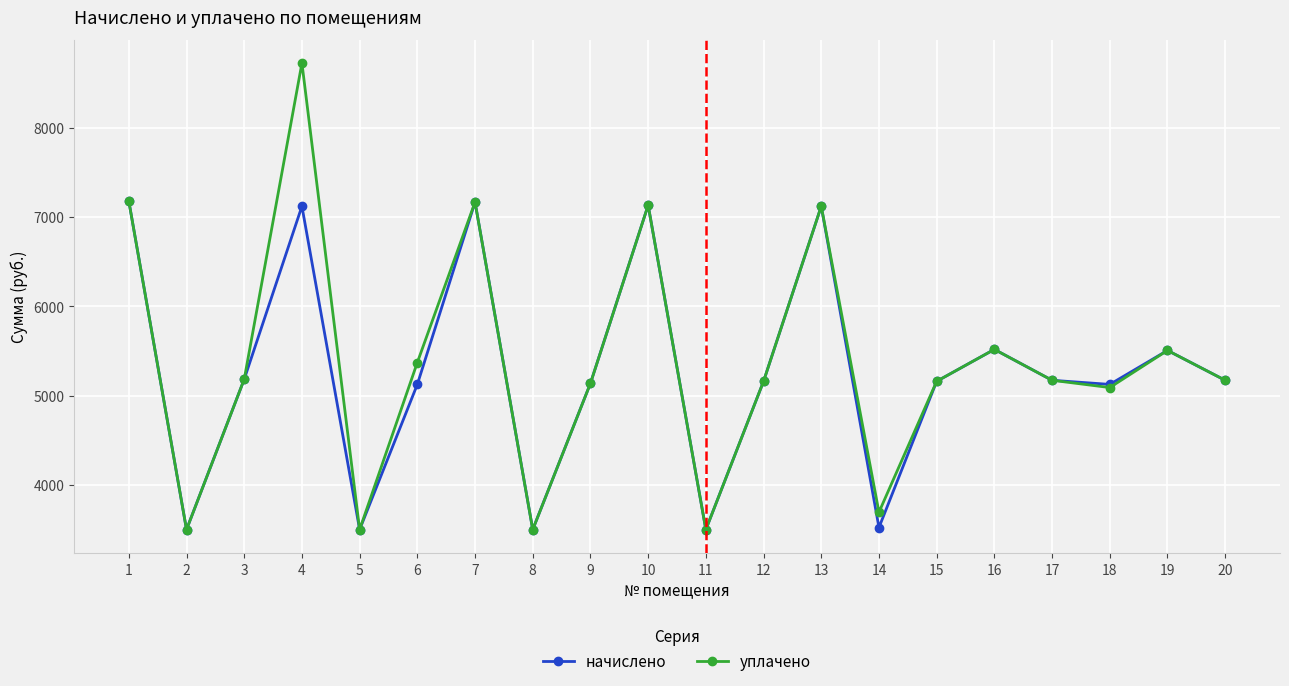

True or false: начислено has more than 2 interior local peaks.

True